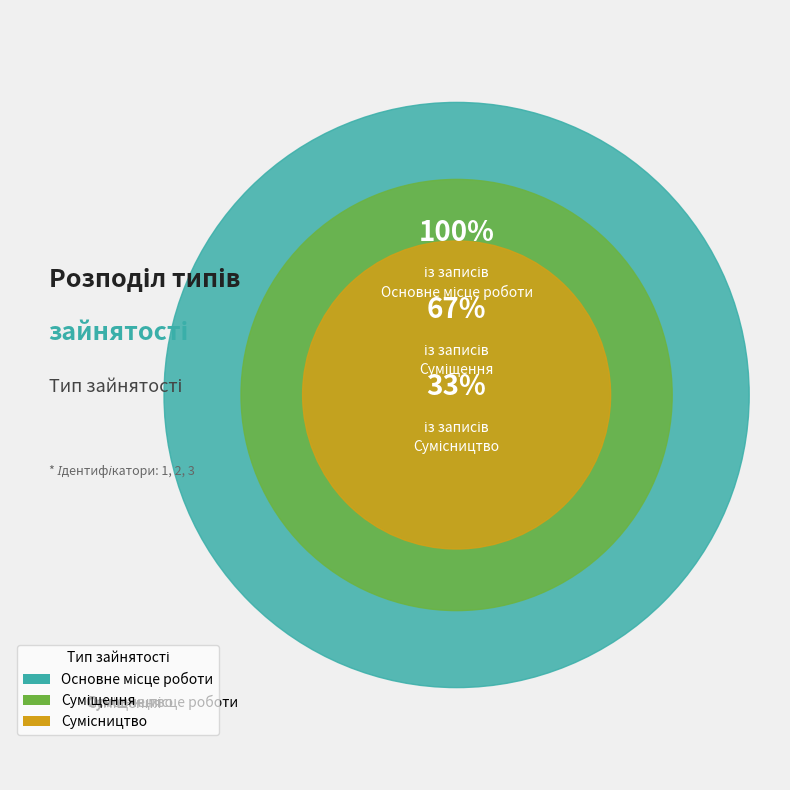

Is there a majority slice in this chart?

No